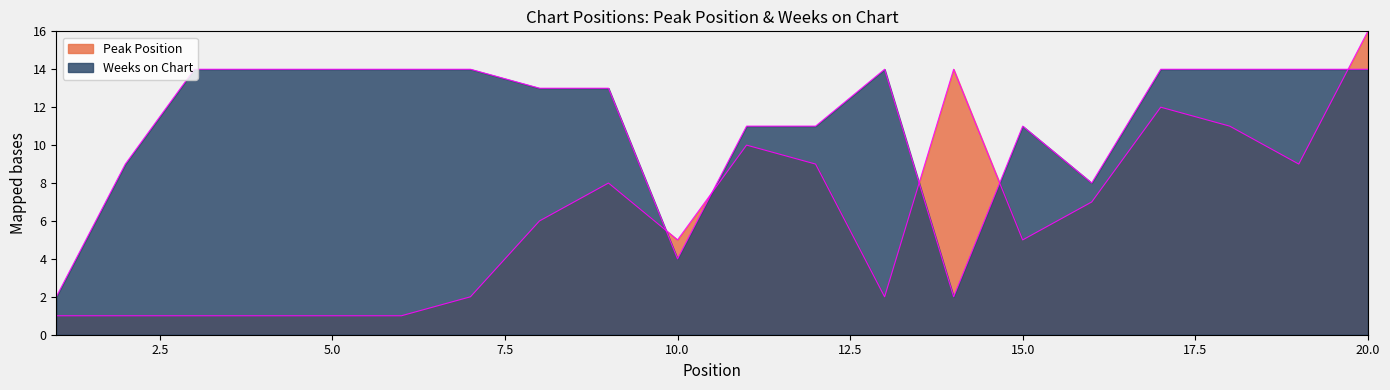

The value of Weeks on Chart at 19 is 14. True or false?

True